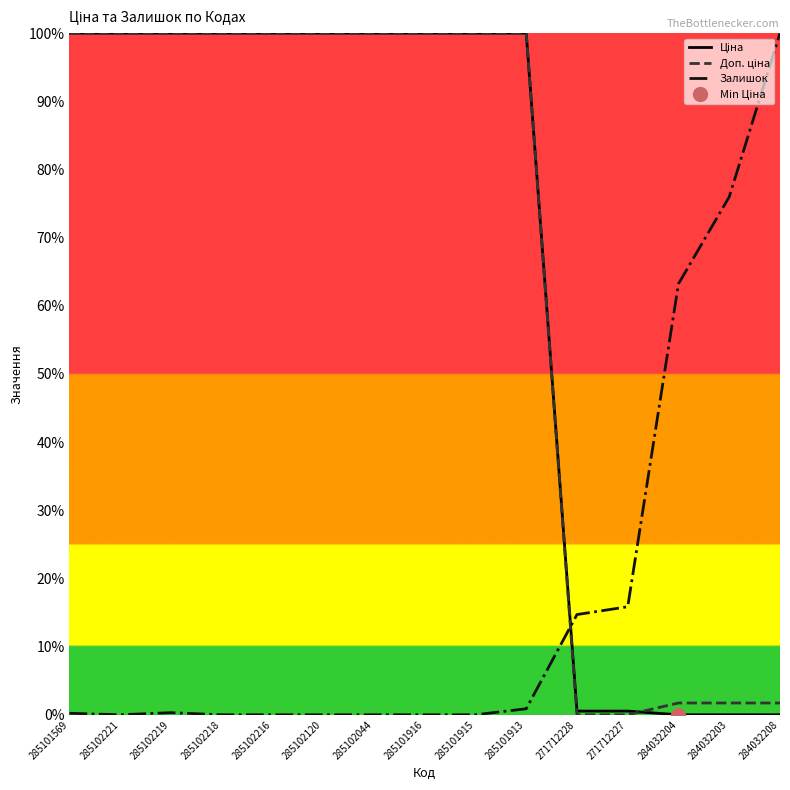

Reading left to right, transcribe all the data shown in this chart.

Ціна: 285101569=100.0	285102221=100.0	285102219=100.0	285102218=100.0	285102216=100.0	285102120=100.0	285102044=100.0	285101916=100.0	285101915=100.0	285101913=100.0	271712228=0.5	271712227=0.5	284032204=0.0	284032203=0.0	284032208=0.0
Доп. ціна: 285101569=100.0	285102221=100.0	285102219=100.0	285102218=100.0	285102216=100.0	285102120=100.0	285102044=100.0	285101916=100.0	285101915=100.0	285101913=100.0	271712228=0.0	271712227=0.0	284032204=1.7	284032203=1.7	284032208=1.7
Залишок: 285101569=0.2	285102221=0.0	285102219=0.3	285102218=0.0	285102216=0.0	285102120=0.0	285102044=0.0	285101916=0.0	285101915=0.0	285101913=0.9	271712228=14.7	271712227=15.8	284032204=63.2	284032203=76.0	284032208=100.0